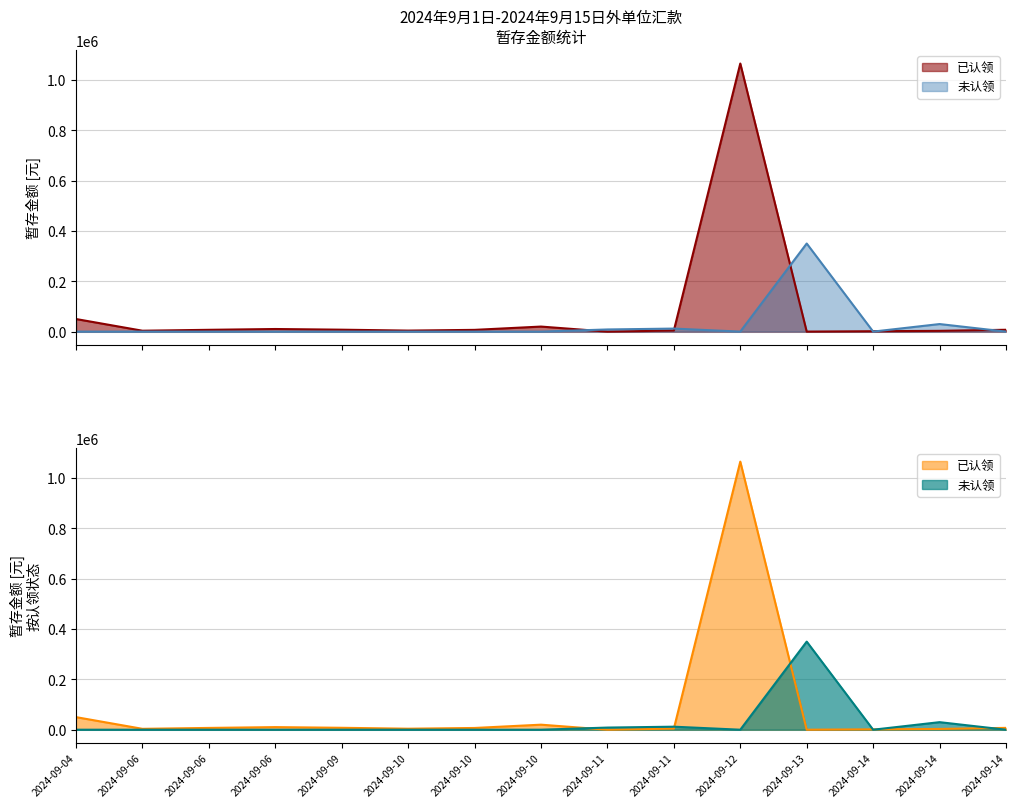

What is the difference between the highest and lowest values at 2024-09-04?

50000.0